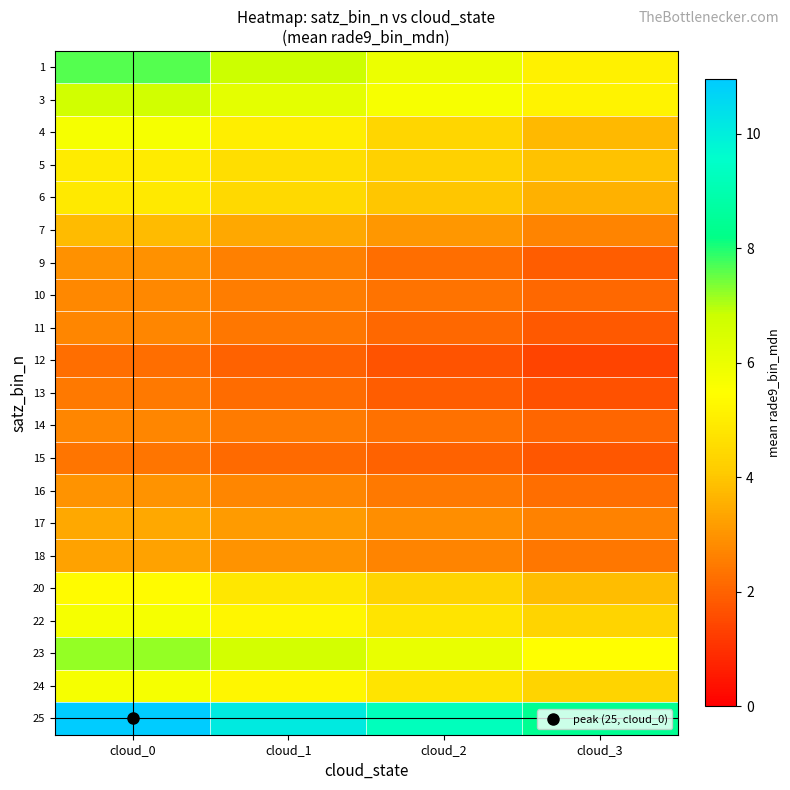

Reading left to right, transcribe all the data shown in this chart.

1: cloud_0=7.7	cloud_1=6.8	cloud_2=6.0	cloud_3=5.1
3: cloud_0=6.7	cloud_1=6.2	cloud_2=5.7	cloud_3=5.2
4: cloud_0=5.7	cloud_1=5.0	cloud_2=4.4	cloud_3=3.7
5: cloud_0=4.9	cloud_1=4.6	cloud_2=4.3	cloud_3=3.9
6: cloud_0=4.9	cloud_1=4.5	cloud_2=4.0	cloud_3=3.6
7: cloud_0=3.8	cloud_1=3.4	cloud_2=3.0	cloud_3=2.7
9: cloud_0=2.9	cloud_1=2.6	cloud_2=2.2	cloud_3=1.9
10: cloud_0=2.7	cloud_1=2.5	cloud_2=2.3	cloud_3=2.1
11: cloud_0=2.7	cloud_1=2.4	cloud_2=2.1	cloud_3=1.8
12: cloud_0=2.3	cloud_1=2.0	cloud_2=1.7	cloud_3=1.4
13: cloud_0=2.5	cloud_1=2.2	cloud_2=1.9	cloud_3=1.7
14: cloud_0=2.7	cloud_1=2.5	cloud_2=2.3	cloud_3=2.1
15: cloud_0=2.4	cloud_1=2.2	cloud_2=2.0	cloud_3=1.8
16: cloud_0=3.0	cloud_1=2.7	cloud_2=2.5	cloud_3=2.2
17: cloud_0=3.4	cloud_1=3.1	cloud_2=2.9	cloud_3=2.6
18: cloud_0=3.3	cloud_1=3.0	cloud_2=2.7	cloud_3=2.4
20: cloud_0=5.4	cloud_1=4.9	cloud_2=4.3	cloud_3=3.8
22: cloud_0=5.7	cloud_1=5.2	cloud_2=4.8	cloud_3=4.3
23: cloud_0=7.2	cloud_1=6.6	cloud_2=6.1	cloud_3=5.5
24: cloud_0=5.7	cloud_1=5.2	cloud_2=4.8	cloud_3=4.3
25: cloud_0=11.0	cloud_1=10.1	cloud_2=9.3	cloud_3=8.4